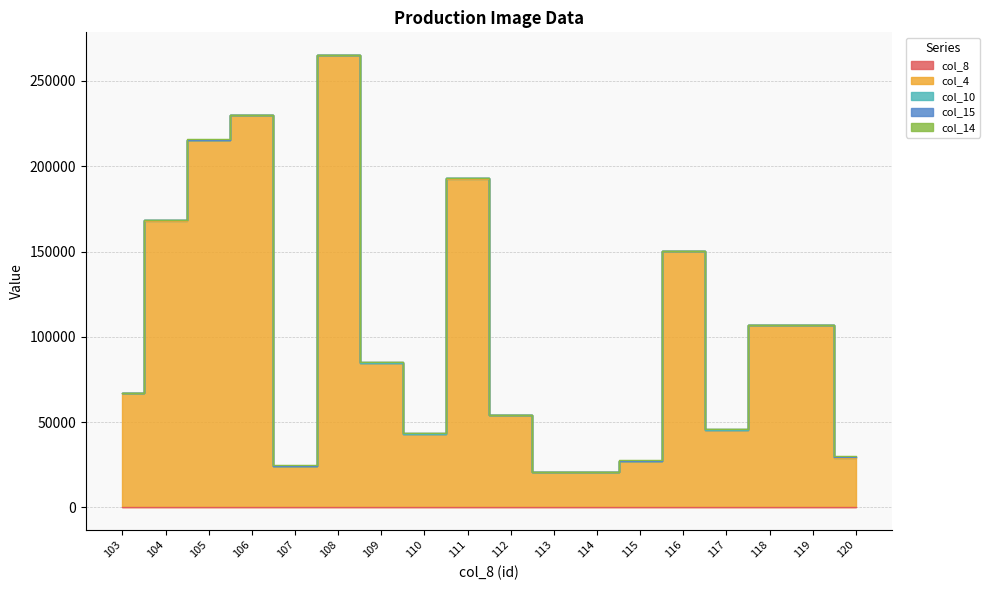

Does the chart display data point markers on the line(s)?

No